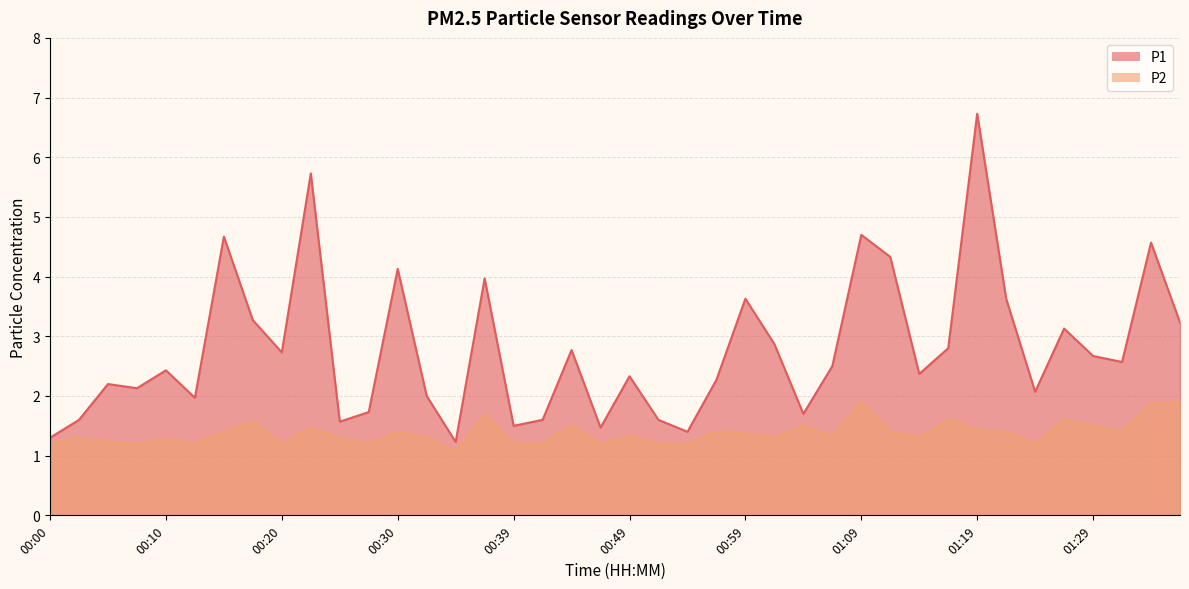

At which label is P2 closest to 1?

00:35